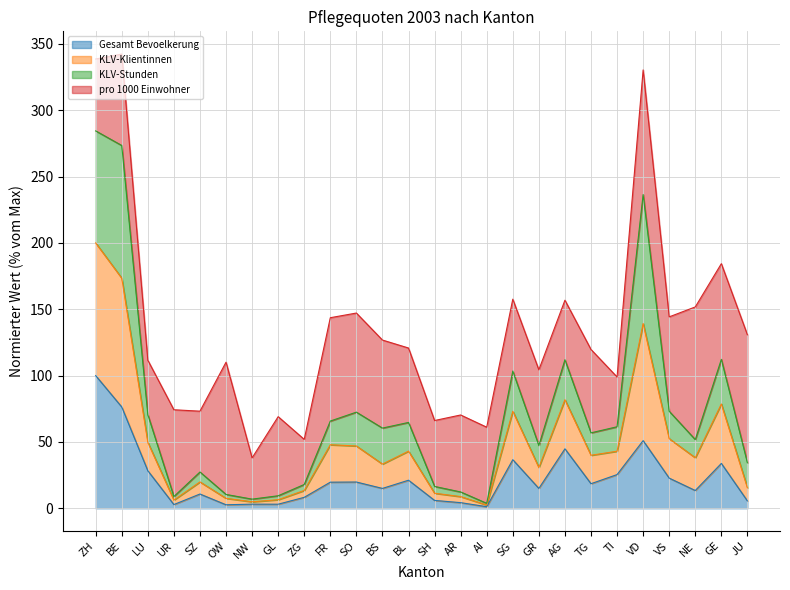

True or false: Gesamt Bevoelkerung and KLV-Klientinnen intersect in this chart.

False